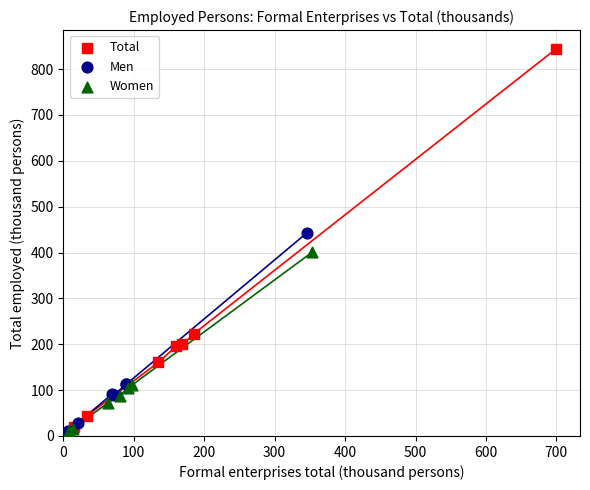

Which series has the widest spread of Y values?

Total